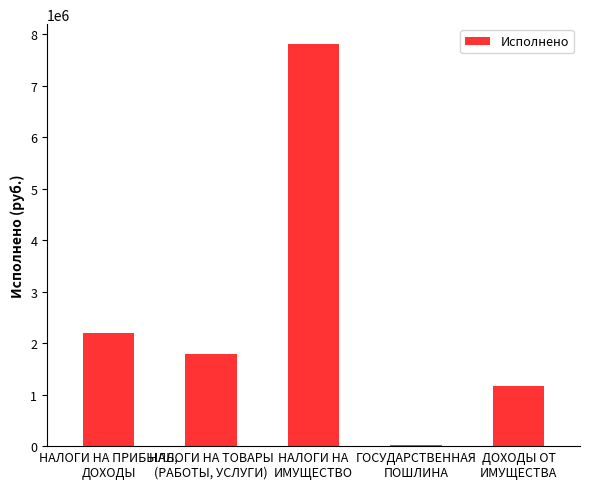

What is the sum of all values?

12977046.2